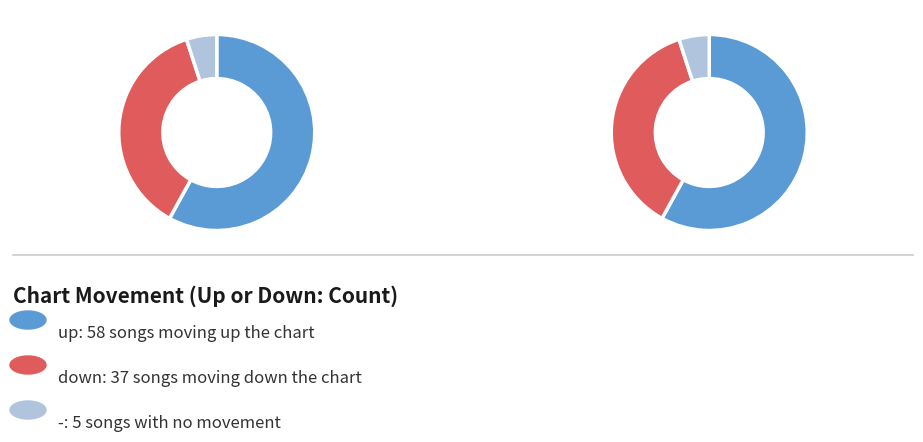

What percentage is the - slice, to the nearest percent?

5%